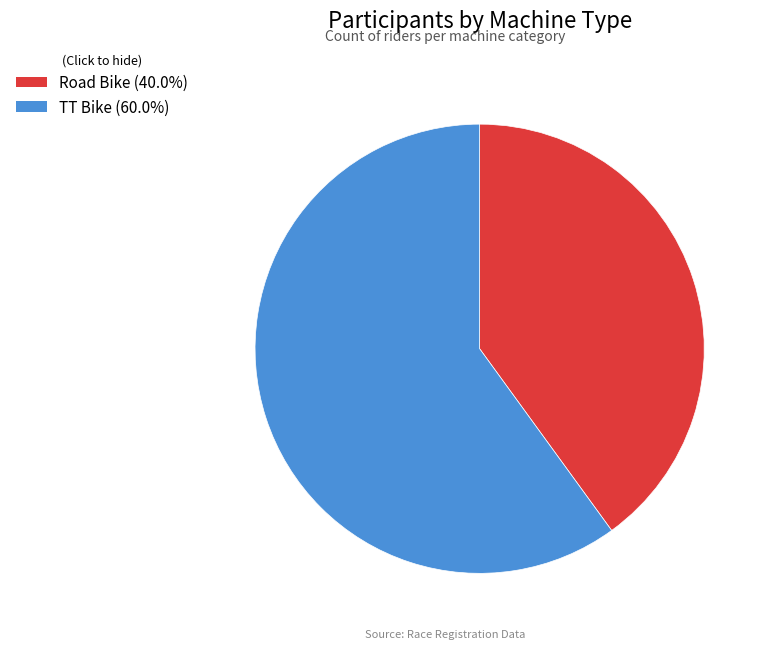

Which has a higher value, Road Bike or TT Bike?

TT Bike